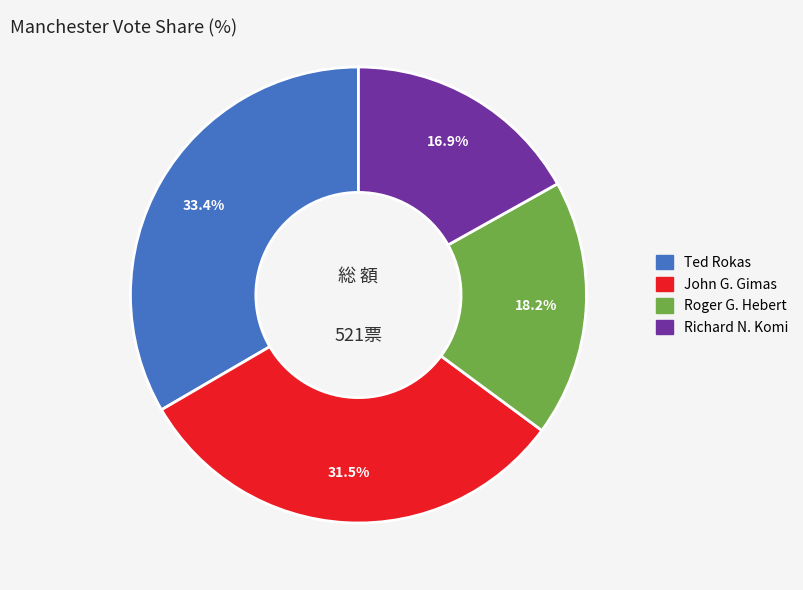

Approximately how many times larger is the value at John G. Gimas compared to Roger G. Hebert?

1.7